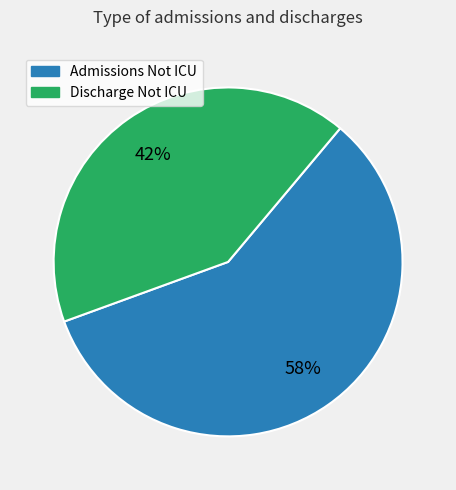

Is there any slice that represents more than half of the pie?

Yes